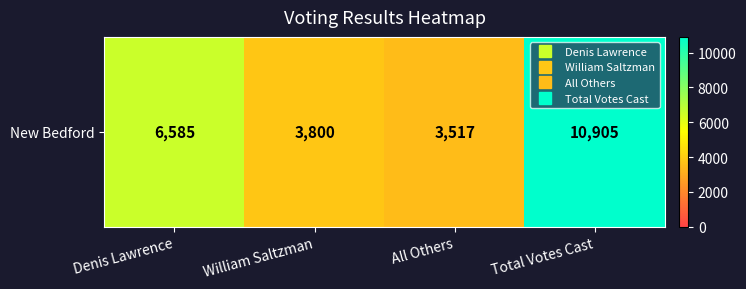

Which has a higher value, William Saltzman or Denis Lawrence?

Denis Lawrence